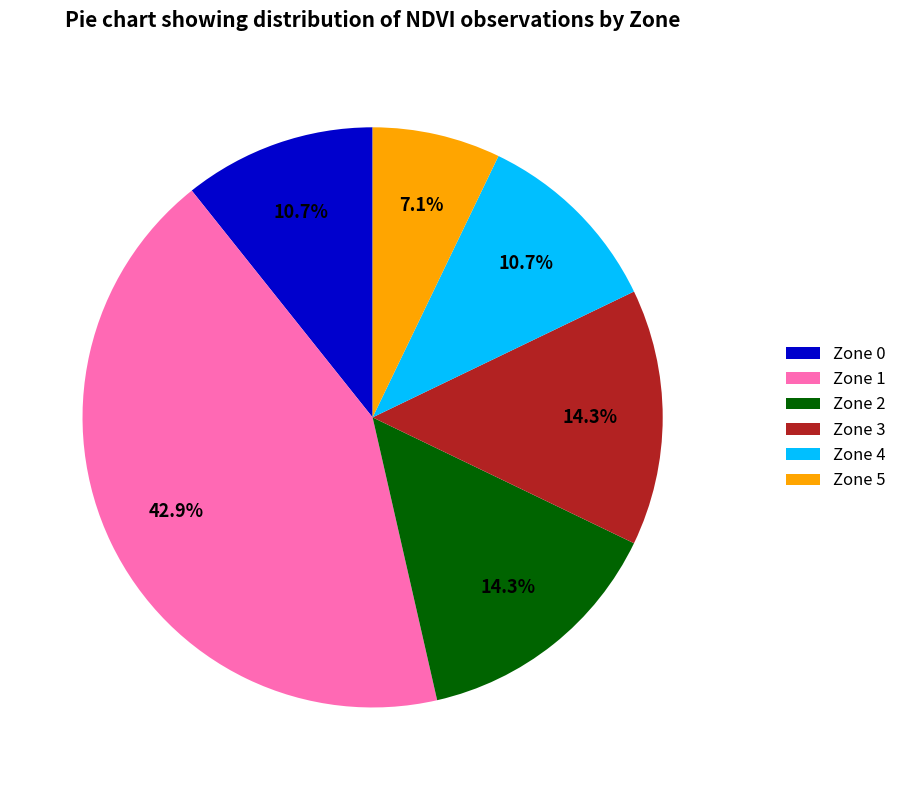

Which slice is the largest?

Zone 1